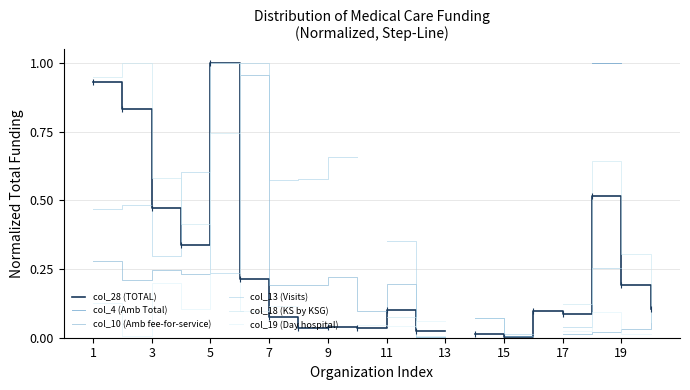

What is the value of the col_28 (TOTAL) point at the 7th from the left?

0.1